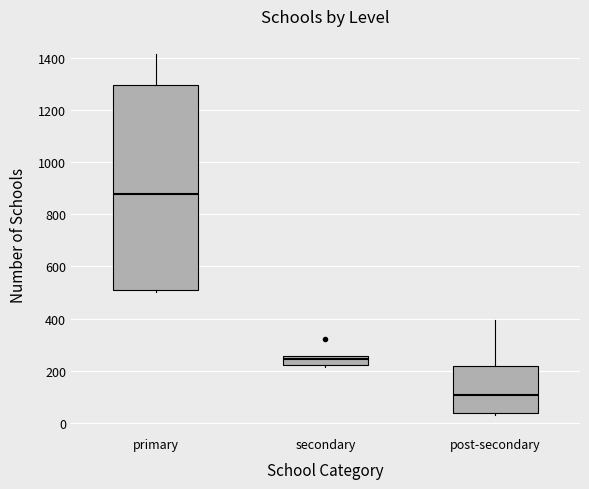

Which box has the highest median line?

primary